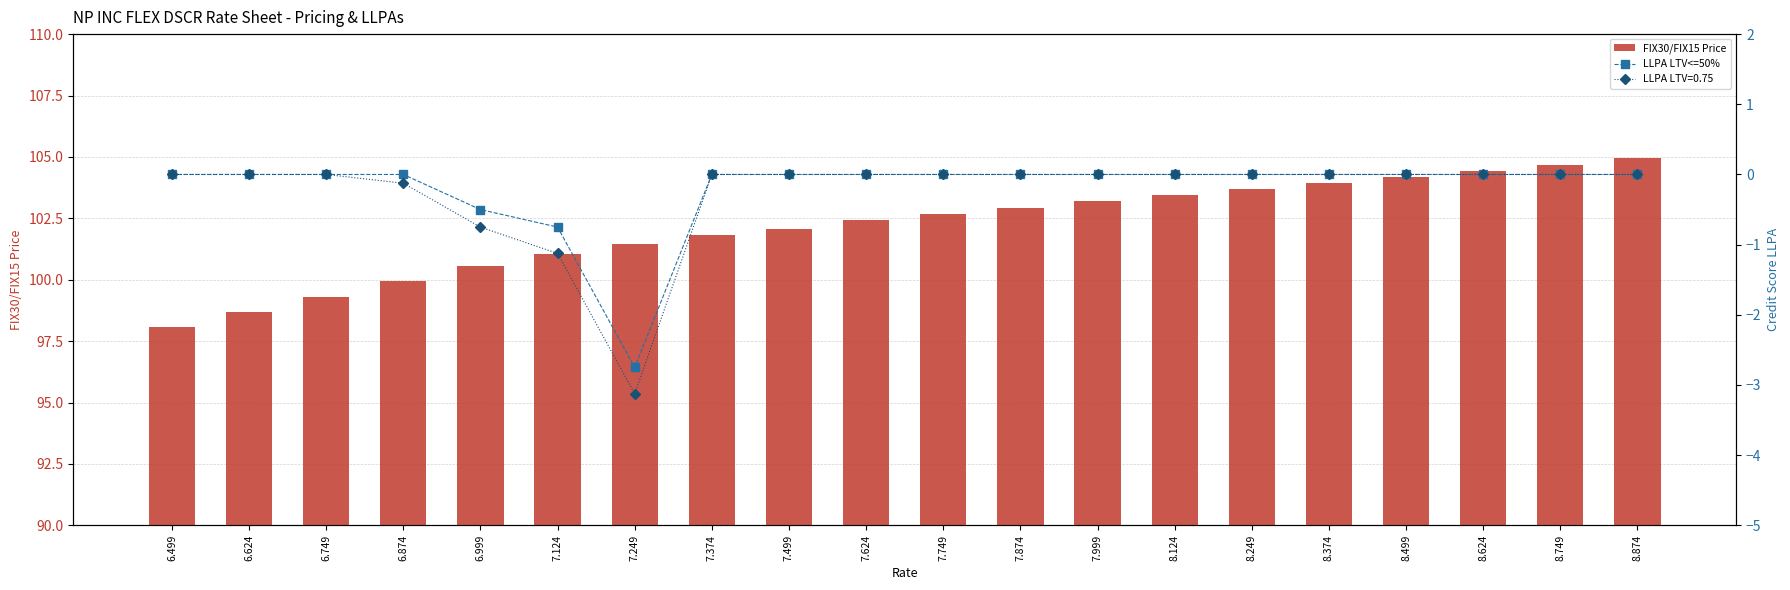

Are the bars grouped side by side (vs. stacked)?

Yes